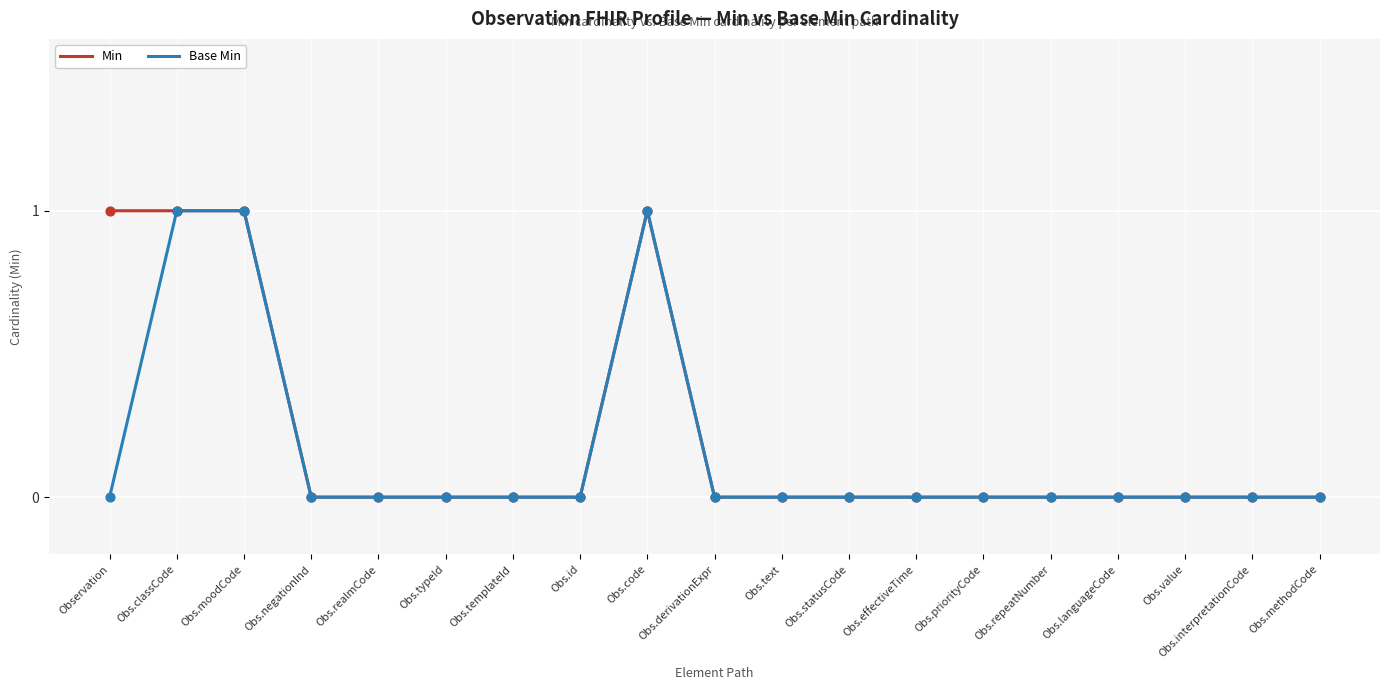

Is it true that Base Min equals 0 at Obs.languageCode?

True